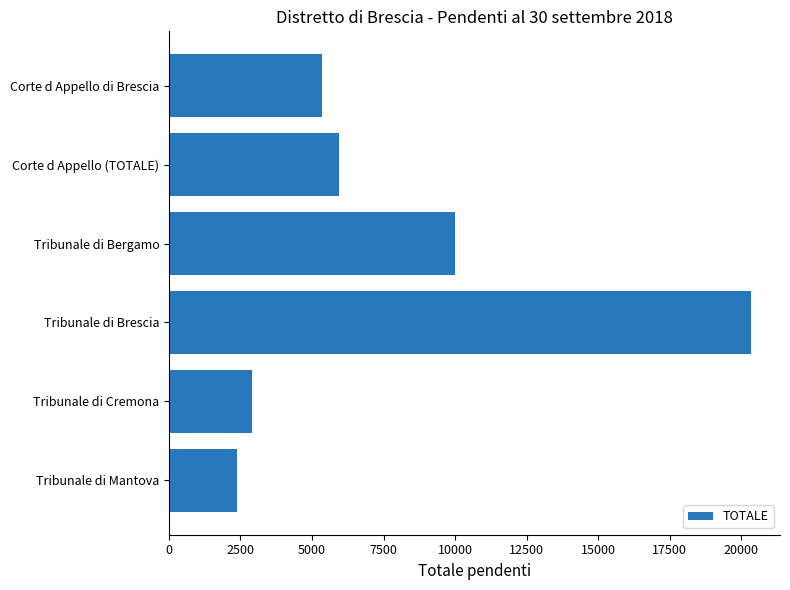

Reading top to bottom, list all the values displayed in this chart.

5362	5942	9992	20341	2896	2375